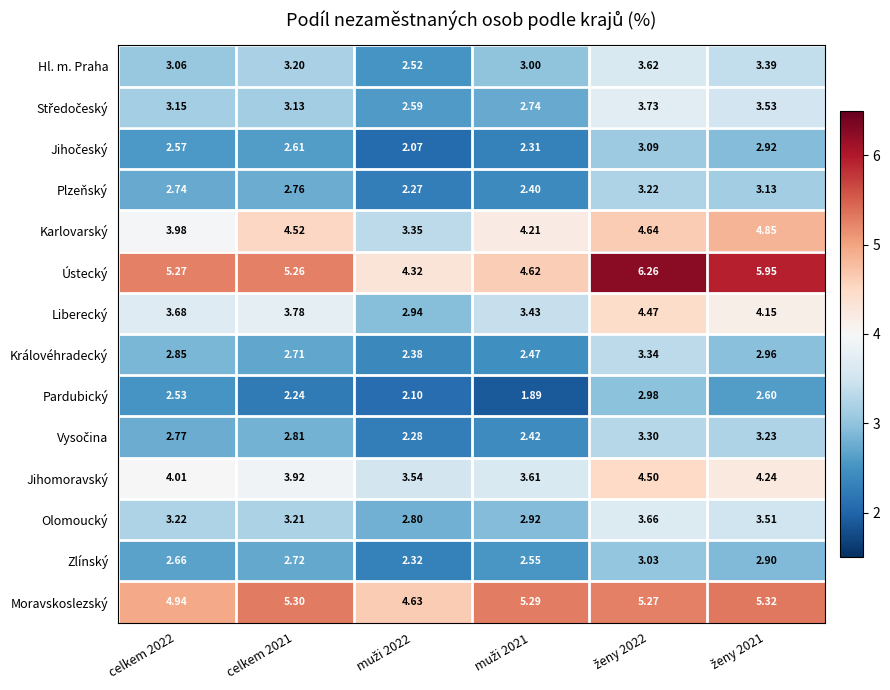

Which series has the widest spread of values?

Ústecký